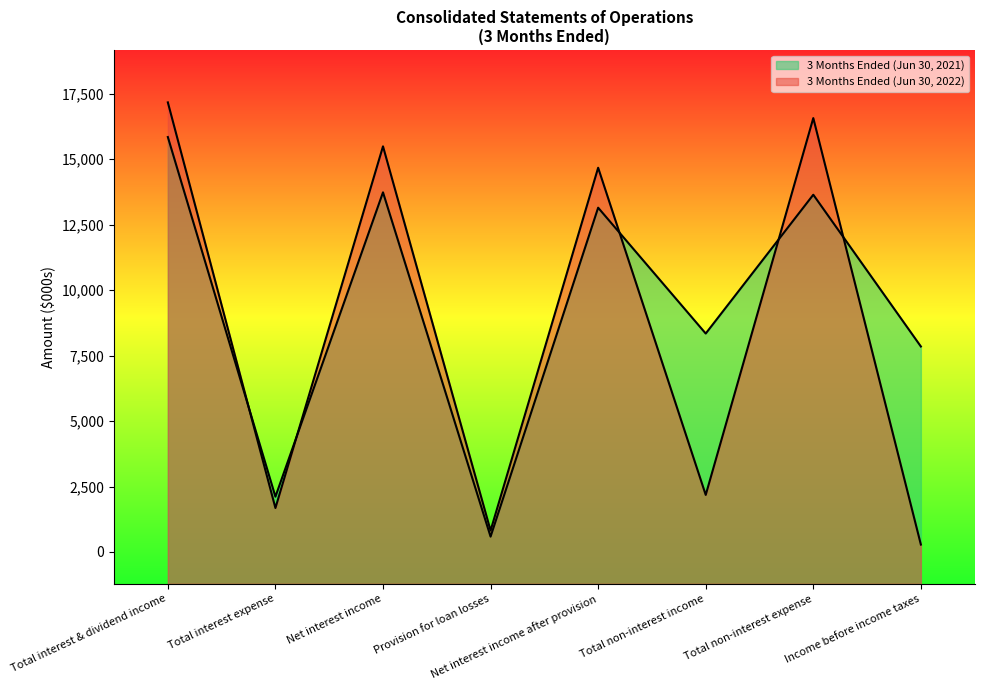

What is the greatest value displayed?

17167